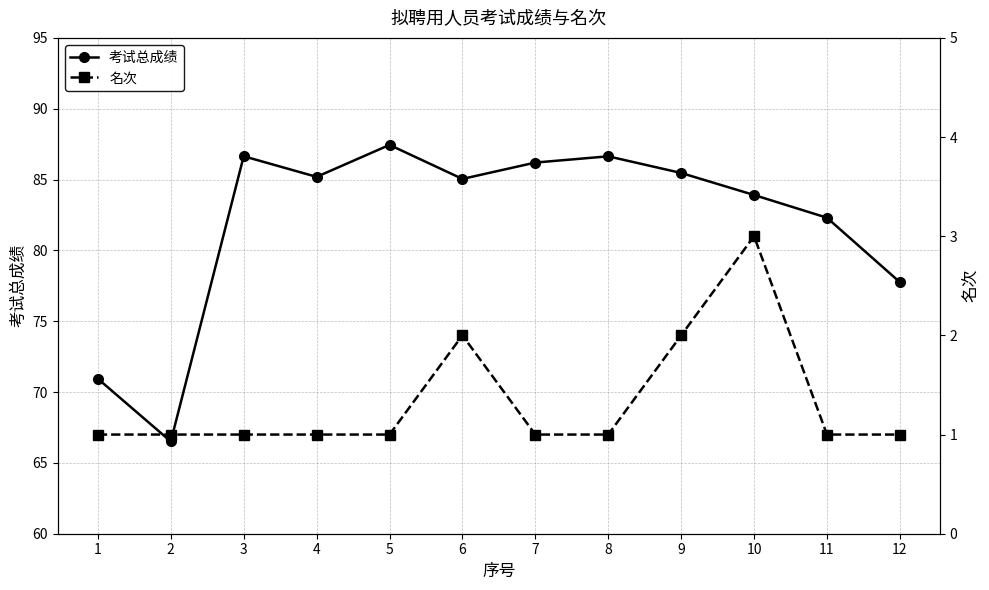

At which category does 名次 reach its first local peak?

6